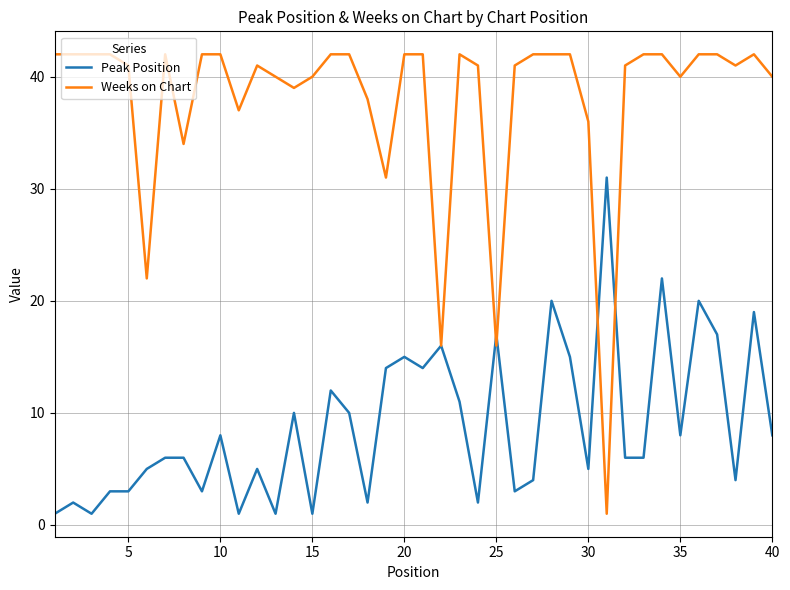

Rank the series by their maximum value, from highest to lowest.

Weeks on Chart, Peak Position